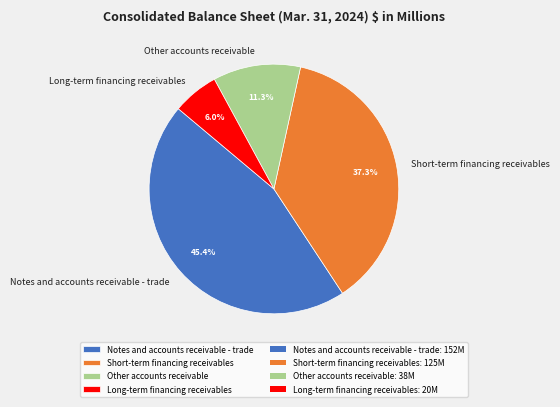

Which slice is the largest?

Notes and accounts receivable - trade